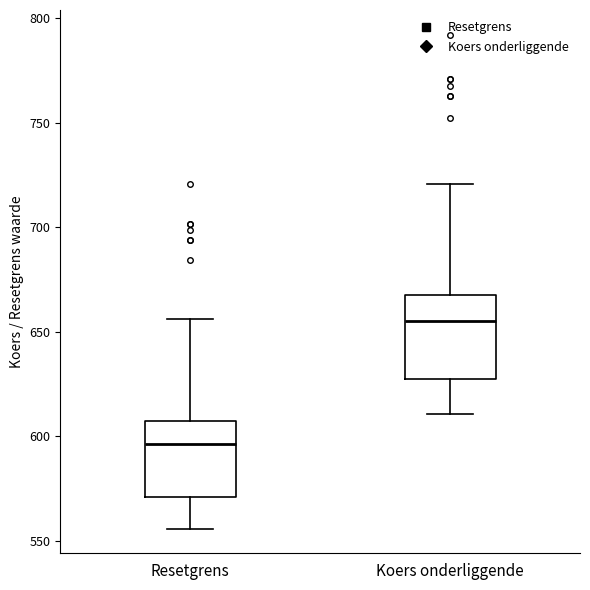

Reading left to right, transcribe this box plot: for each box, give where its median line is, the range the box spans, and where its two whiskers end, as read against the y-axis. The values are not printed on the chart, so give them approximately, as read against the axis.

Resetgrens: median 595, box 570 to 605, whiskers 555 to 655
Koers onderliggende: median 655, box 630 to 665, whiskers 610 to 720